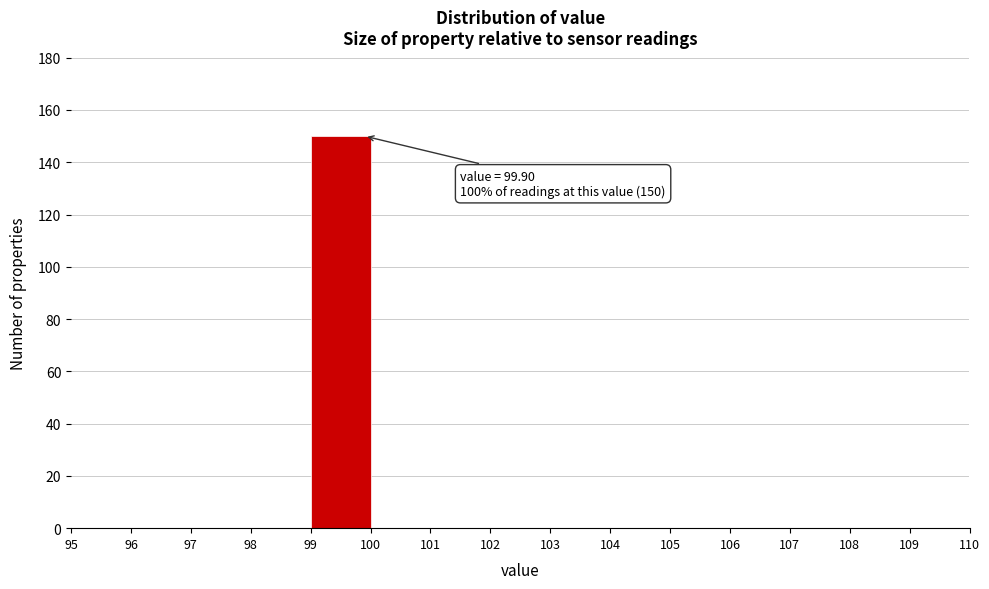

Over which range of the x-axis is the bar tallest?

99 to 100